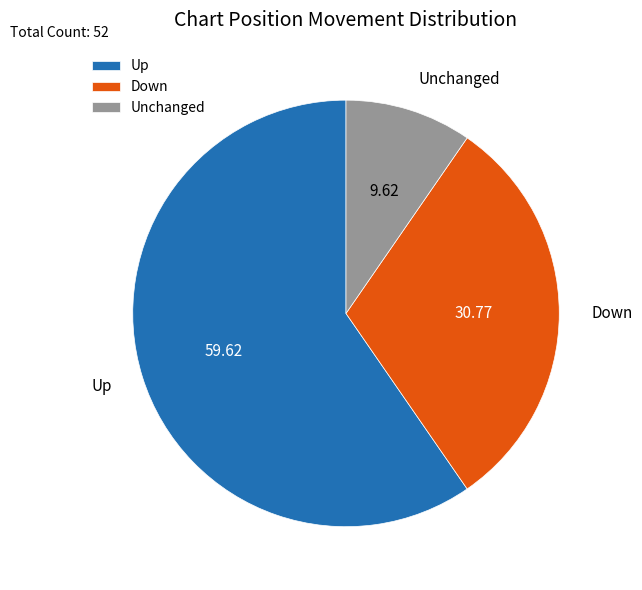

Does Up account for over 50% of the chart?

Yes